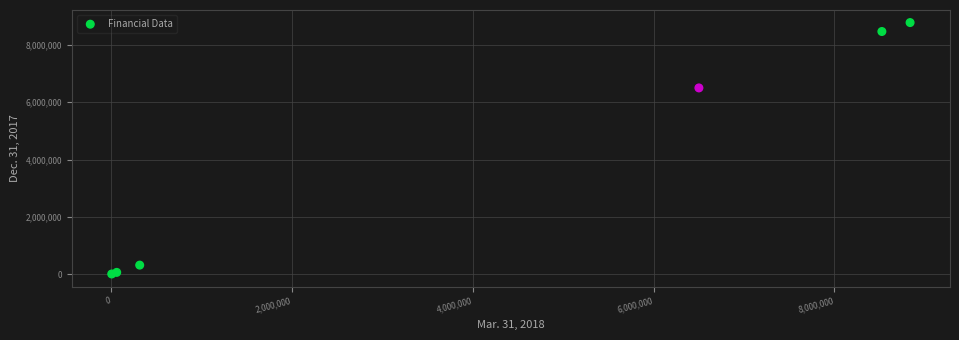

What Y value in the scatter plot is closest to 4392313?

6500000